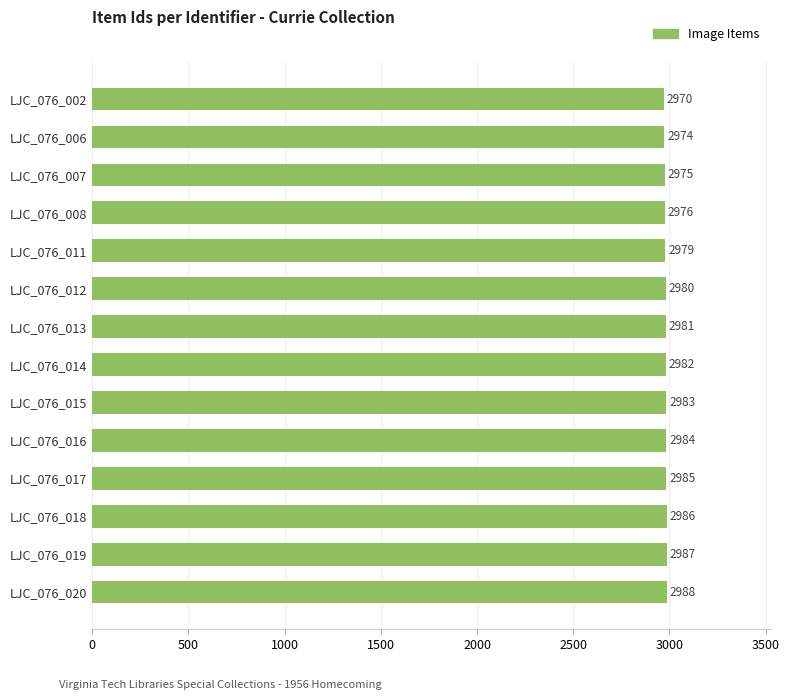

Approximately how many times larger is the value at LJC_076_016 compared to LJC_076_008?

1.0